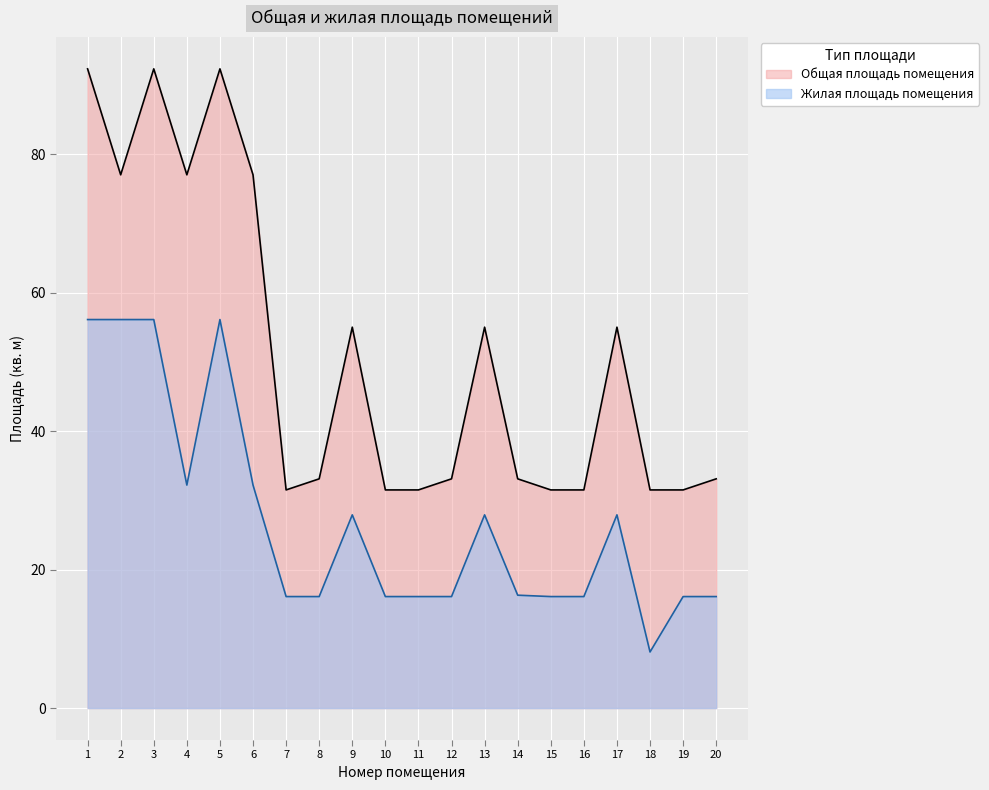

True or false: Общая площадь помещения and Жилая площадь помещения intersect in this chart.

False